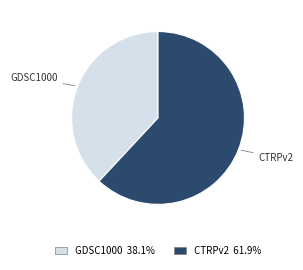

Which category has the biggest portion of the pie?

CTRPv2